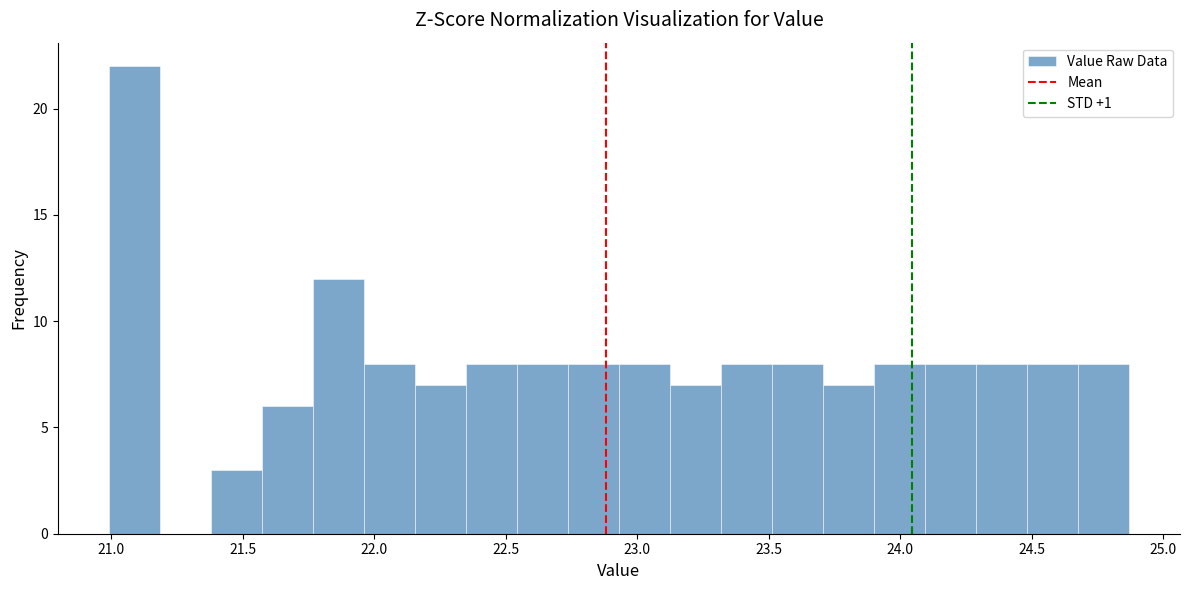

Around what value on the x-axis is the tallest bar? Give the approximate position of its centre, as read against the axis.

21.10